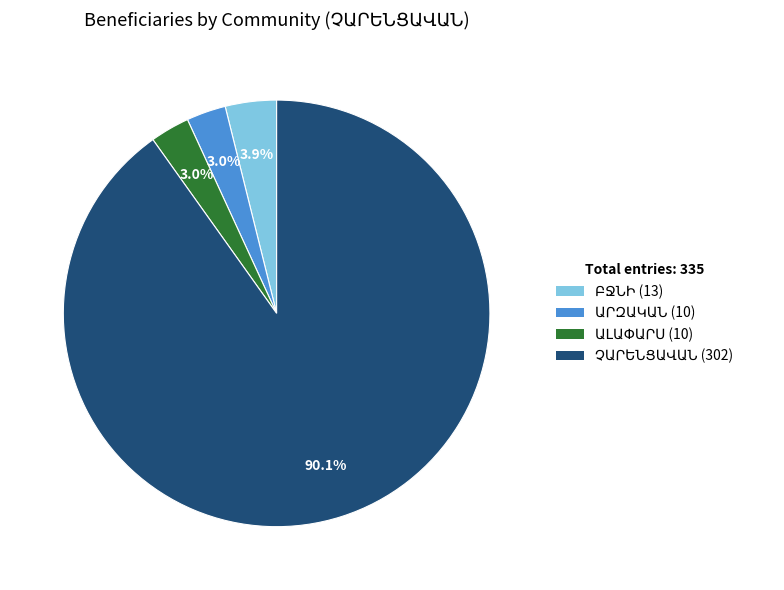

Is there any slice that represents more than half of the pie?

Yes